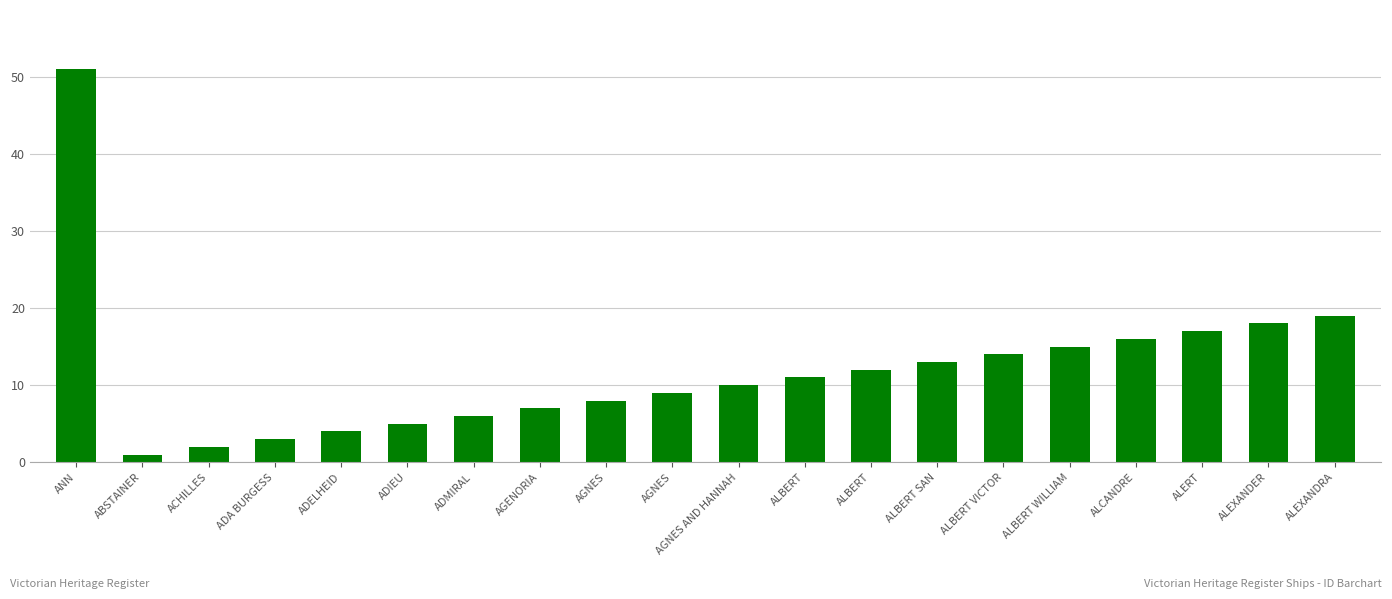

What is the difference between the second highest and minimum values?

18